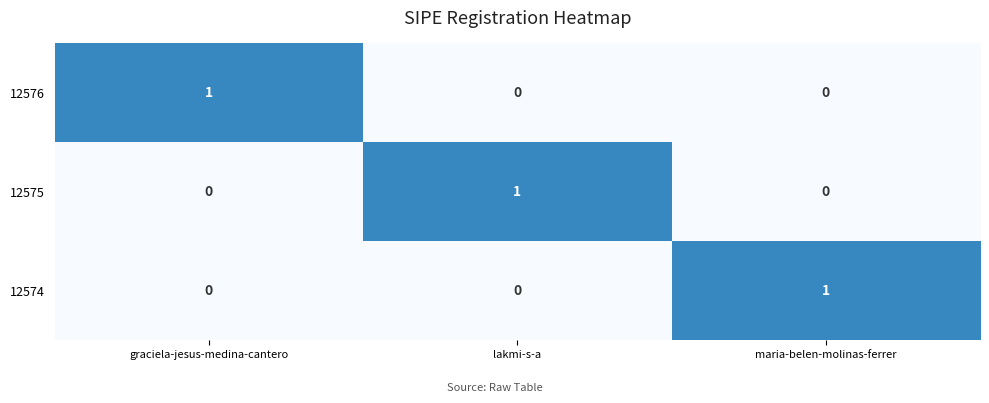

The 12575 series shows -1 at maria-belen-molinas-ferrer. True or false?

False